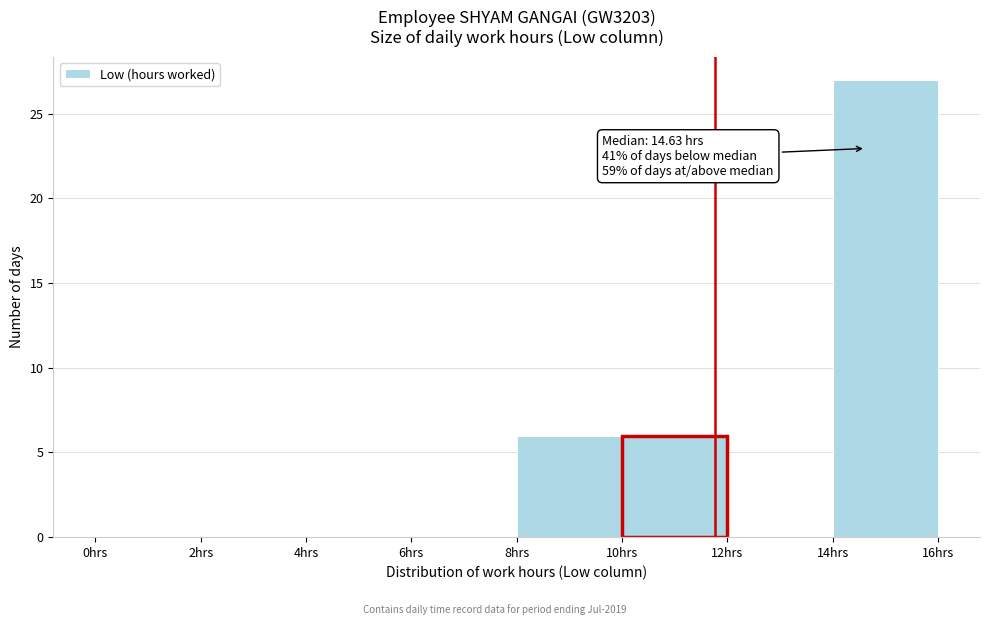

Over which range of the x-axis is the bar tallest?

14 to 16